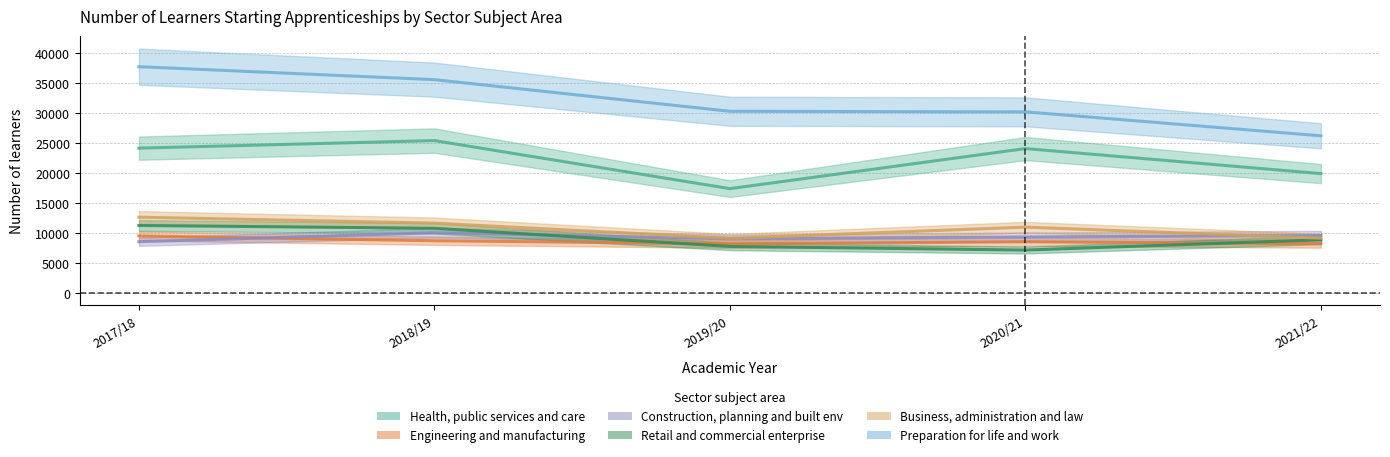

Is it true that Preparation for life and work equals 36962 at 2021/22?

False